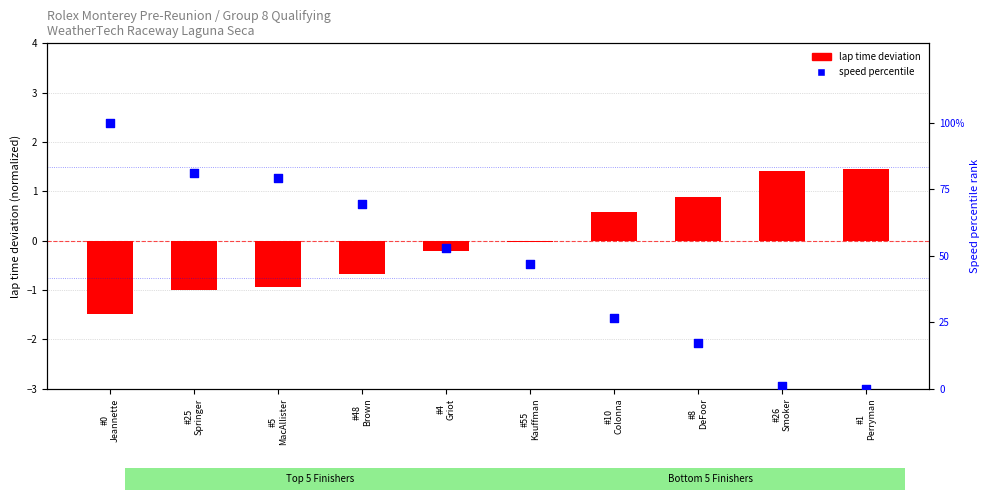

At how many categories does at least one series exceed 25?

7